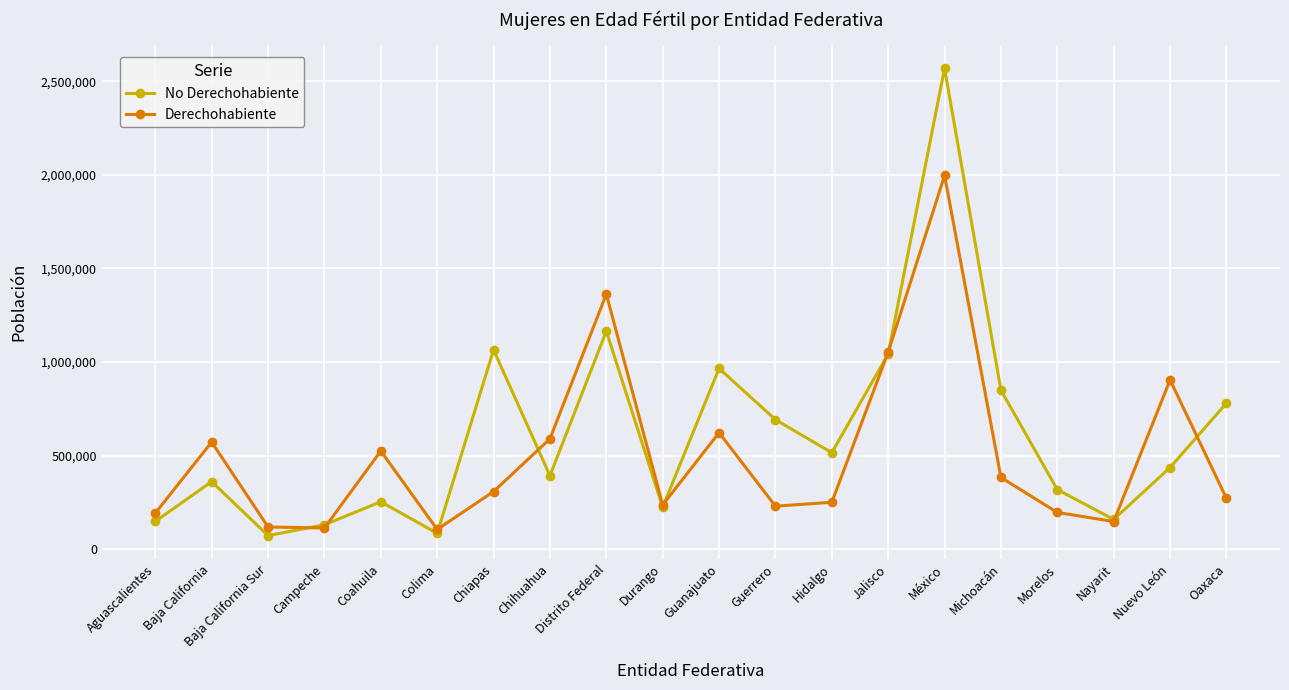

What is the greatest value displayed?

2568451